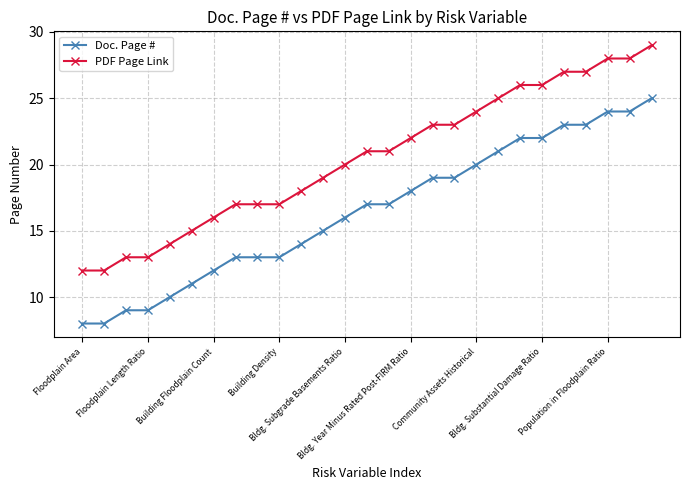

What is the highest value of the Doc. Page # series?

25